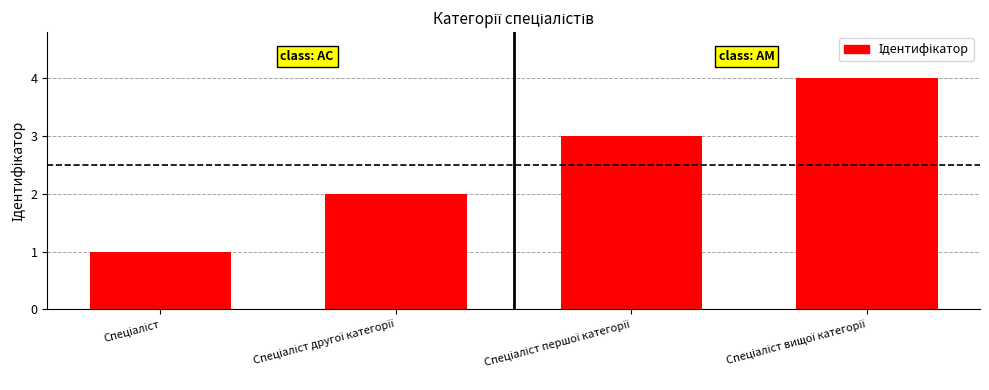

What is the greatest value displayed?

4